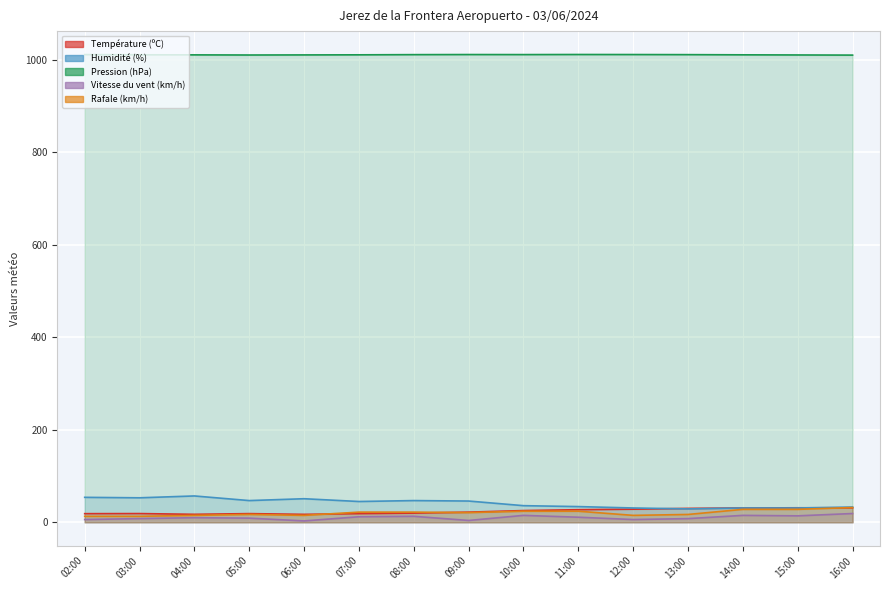

Reading left to right, transcribe all the data shown in this chart.

Température (ºC): 18.7	18.9	17.3	18.8	17.2	18.8	19.9	22.0	25.4	27.3	28.4	30.1	31.0	31.4	31.4
Humidité (%): 54.0	53.0	57.0	47.0	51.0	45.0	47.0	46.0	36.0	34.0	31.0	29.0	31.0	31.0	33.0
Pression (hPa): 1011.2	1010.8	1010.6	1010.3	1010.5	1010.7	1011.1	1011.3	1011.2	1011.4	1011.3	1011.1	1010.7	1010.4	1010.1
Vitesse du vent (km/h): 6.0	8.0	10.0	9.0	3.0	12.0	13.0	4.0	15.0	11.0	6.0	8.0	15.0	14.0	19.0
Rafale (km/h): 13.0	13.0	15.0	17.0	15.0	22.0	22.0	21.0	24.0	24.0	15.0	17.0	28.0	28.0	32.0